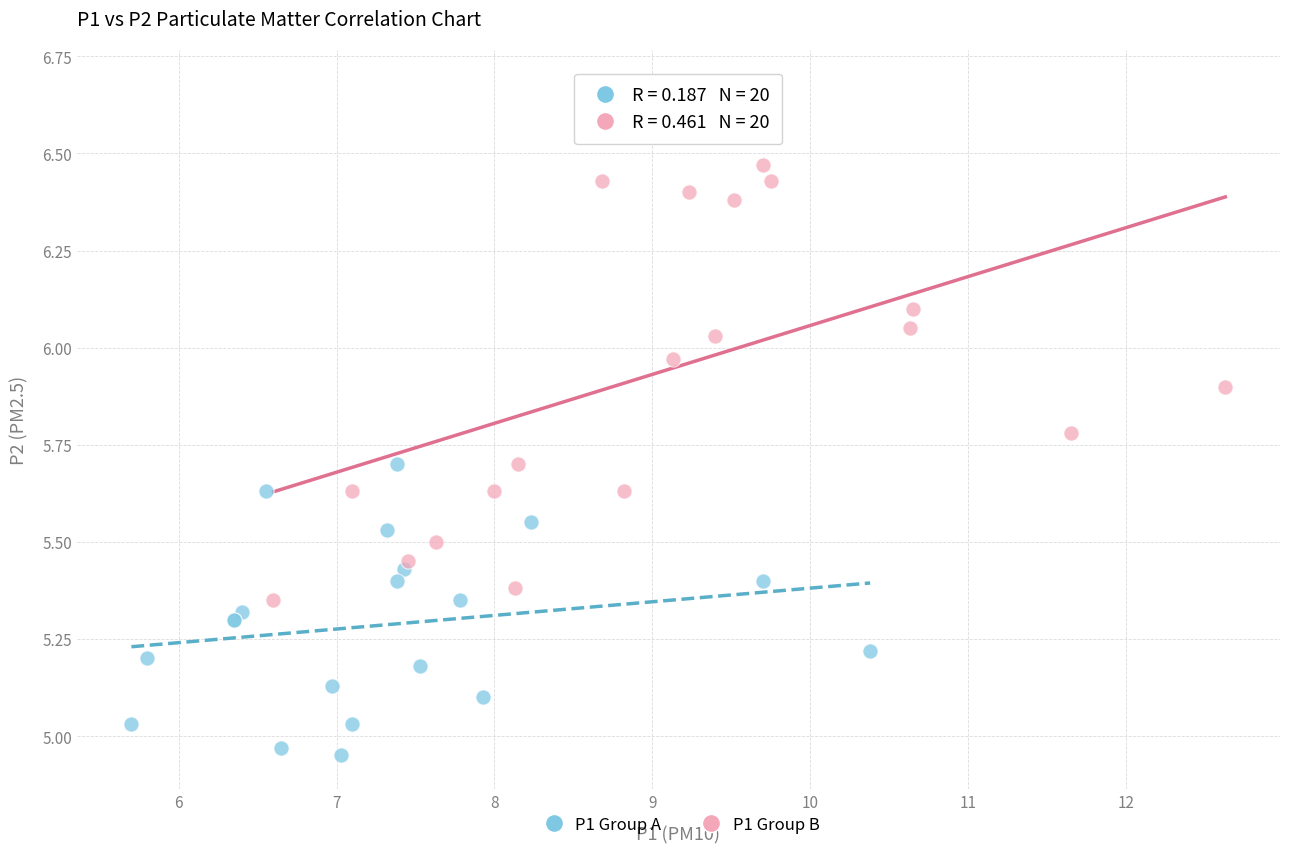

What are all the series names shown in the legend?

P1 Group A, P1 Group B